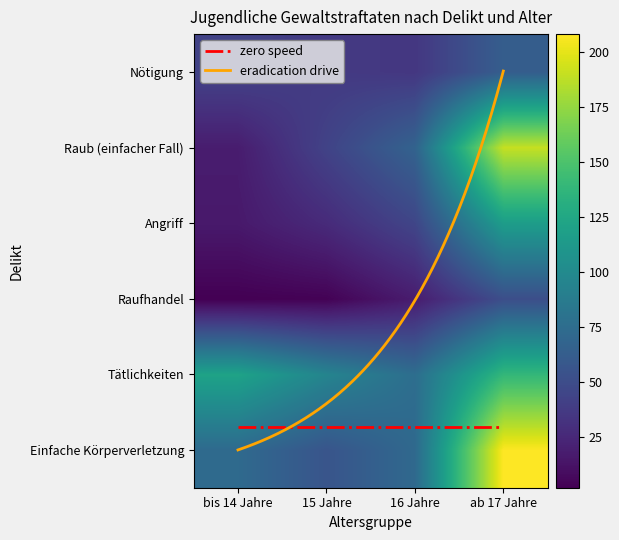

Reading left to right, what are all the values shown in this chart?

Einfache Körperverletzung: bis 14 Jahre=73	15 Jahre=56	16 Jahre=72	ab 17 Jahre=208
Tätlichkeiten: bis 14 Jahre=121	15 Jahre=95	16 Jahre=76	ab 17 Jahre=139
Raufhandel: bis 14 Jahre=2	15 Jahre=3	16 Jahre=18	ab 17 Jahre=51
Angriff: bis 14 Jahre=16	15 Jahre=27	16 Jahre=45	ab 17 Jahre=116
Raub (einfacher Fall): bis 14 Jahre=18	15 Jahre=43	16 Jahre=67	ab 17 Jahre=190
Nötigung: bis 14 Jahre=43	15 Jahre=37	16 Jahre=35	ab 17 Jahre=63